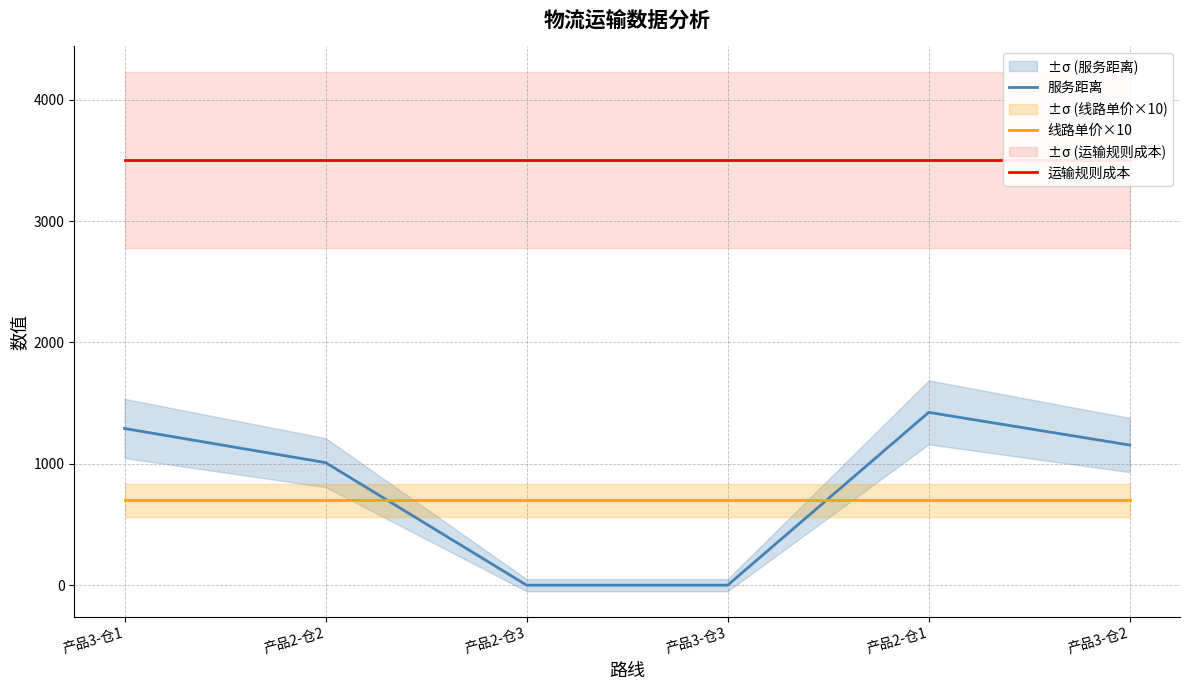

Reading left to right, extract all data points from this chart.

服务距离: 1291.0	1009.8	0.0	0.0	1423.9	1154.3
线路单价×10: 700.0	700.0	700.0	700.0	700.0	700.0
运输规则成本: 3500.0	3500.0	3500.0	3500.0	3500.0	3500.0